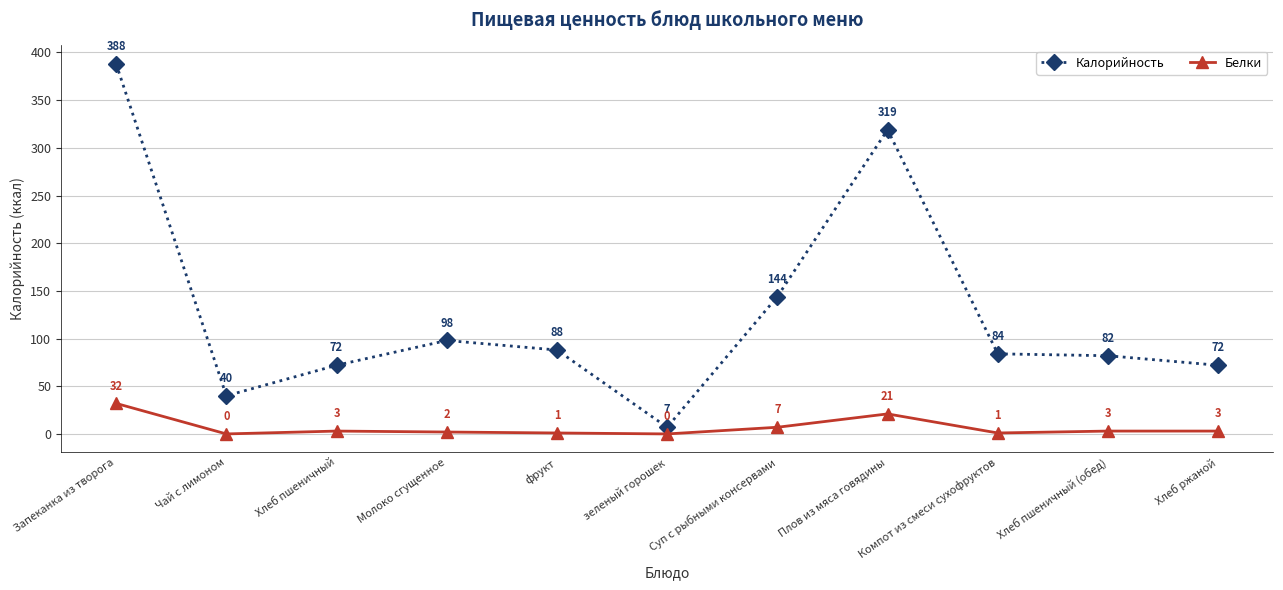

Rank the series by their maximum value, from lowest to highest.

Белки, Калорийность